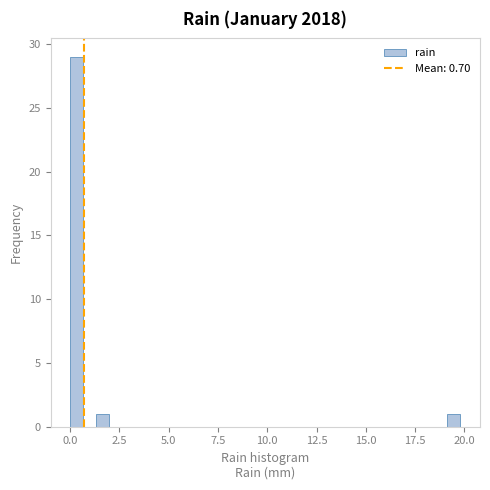

Read against the x-axis, roughly where is the centre of the tallest bar?

0.5